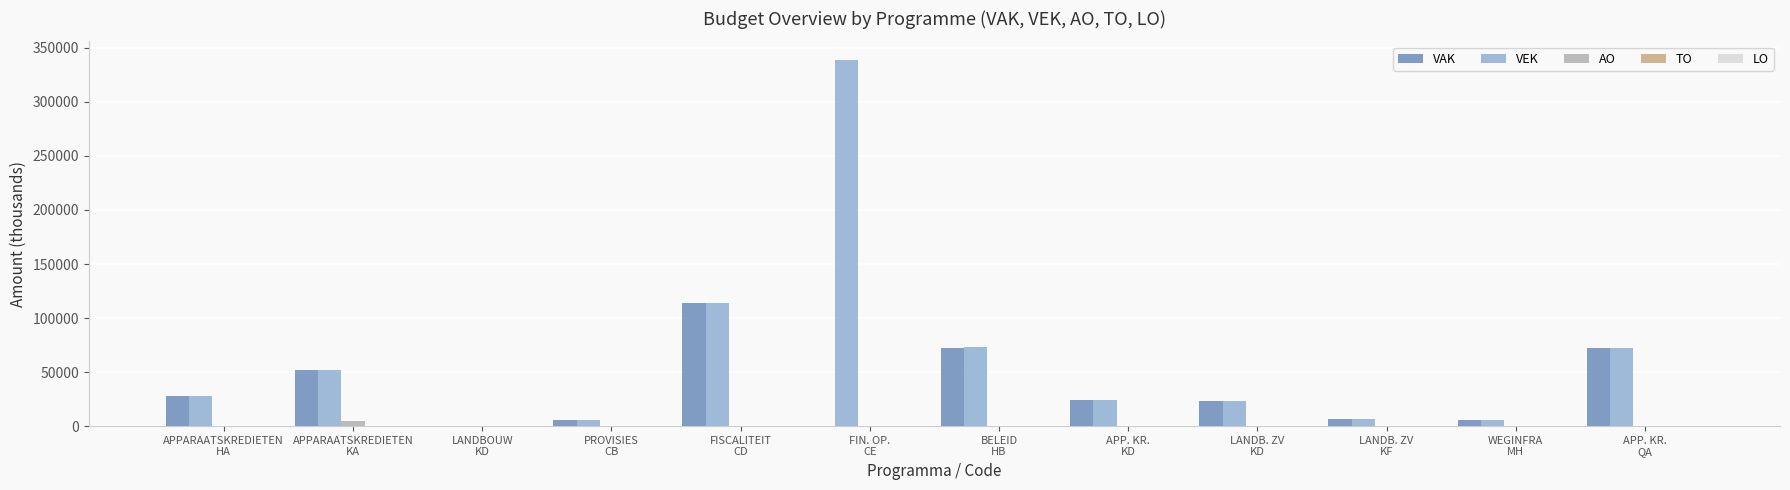

What is the greatest value displayed?

339106